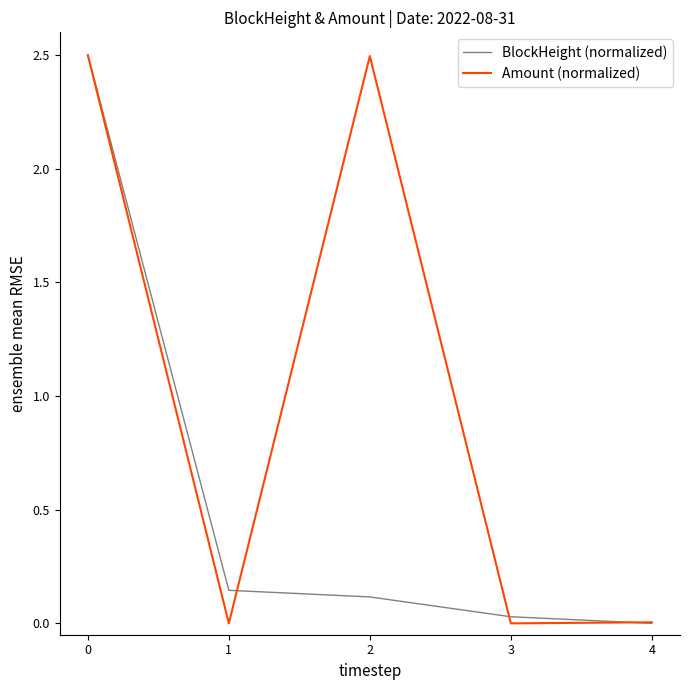

Which series has the largest total across all categories?

Amount (normalized)